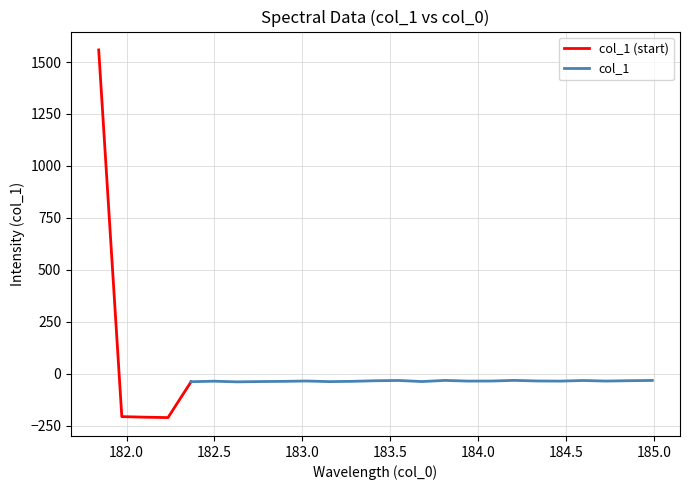

Reading left to right, list all the values displayed in this chart.

1558.1	-205.7	-208.4	-210.4	-37.9	-35.3	-38.6	-37.1	-36.2	-34.4	-37.4	-36.0	-33.1	-31.9	-37.1	-31.6	-34.9	-34.6	-31.4	-34.3	-35.0	-32.0	-34.7	-32.9	-31.7